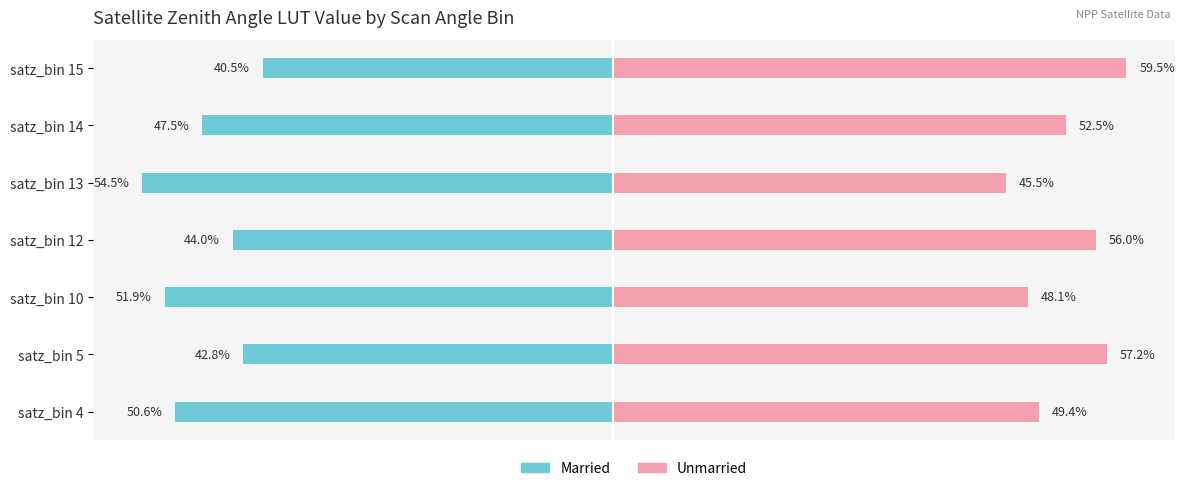

Are the bars horizontal?

Yes